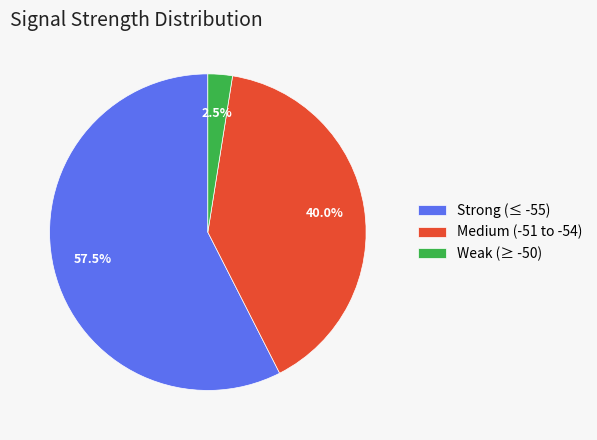

Which category has the biggest portion of the pie?

Strong (≤ -55)